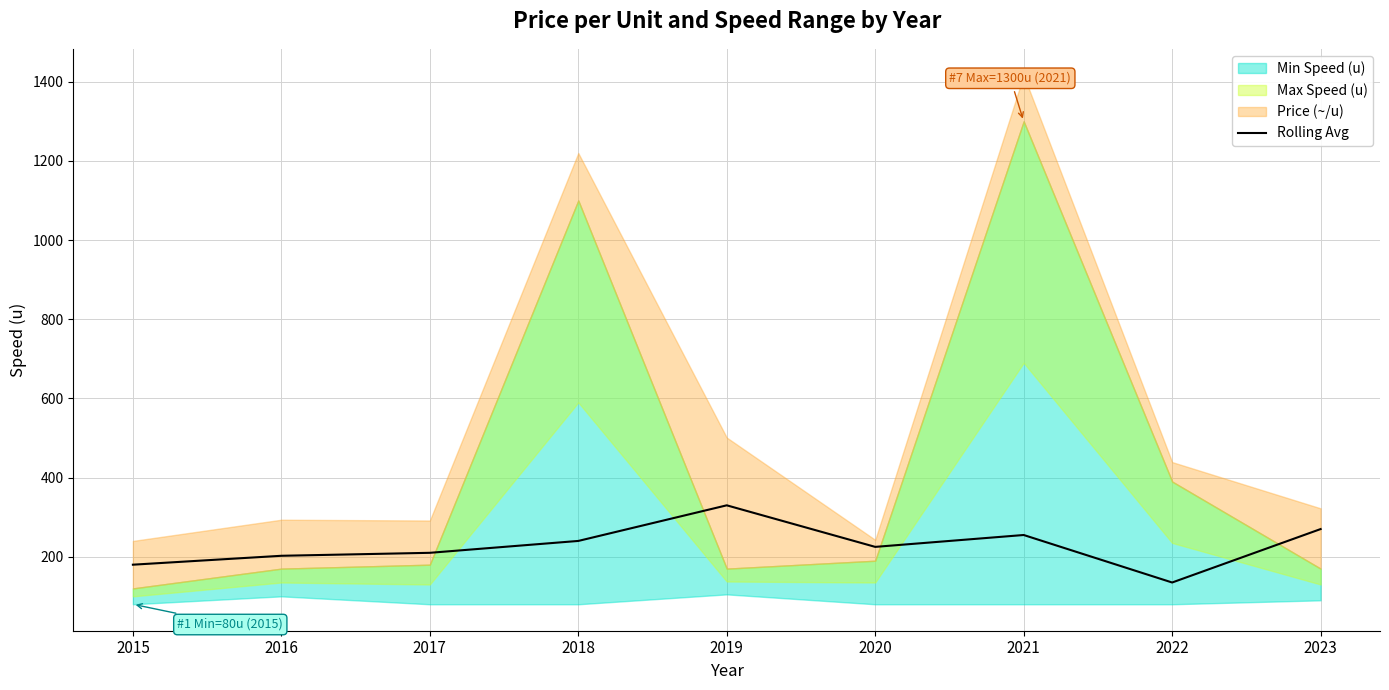

What is the value of the 2nd point from the left?

202.5